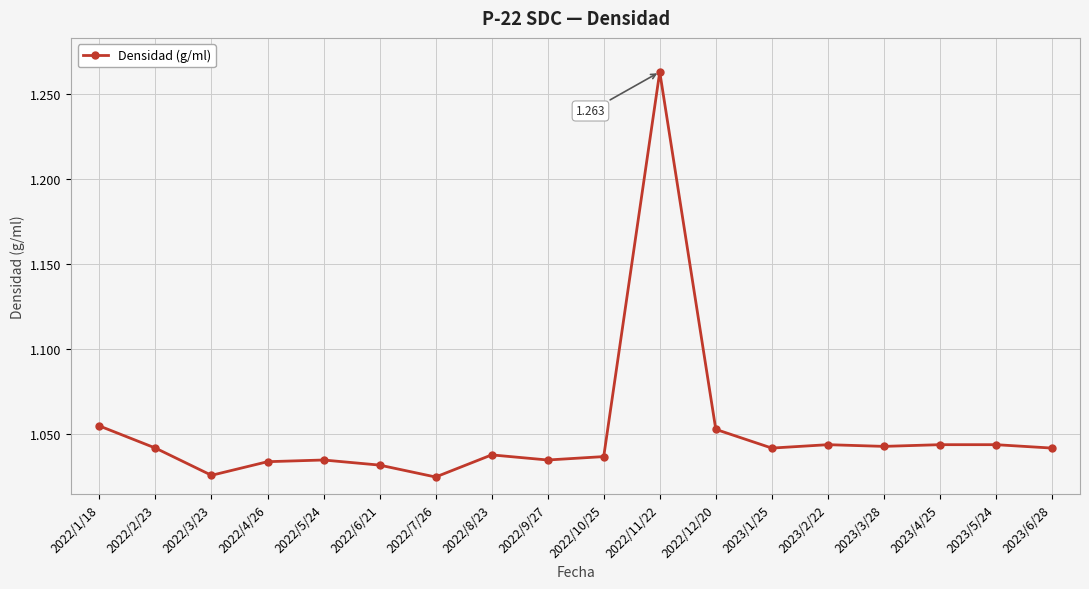

How many lines are shown in the chart?

1